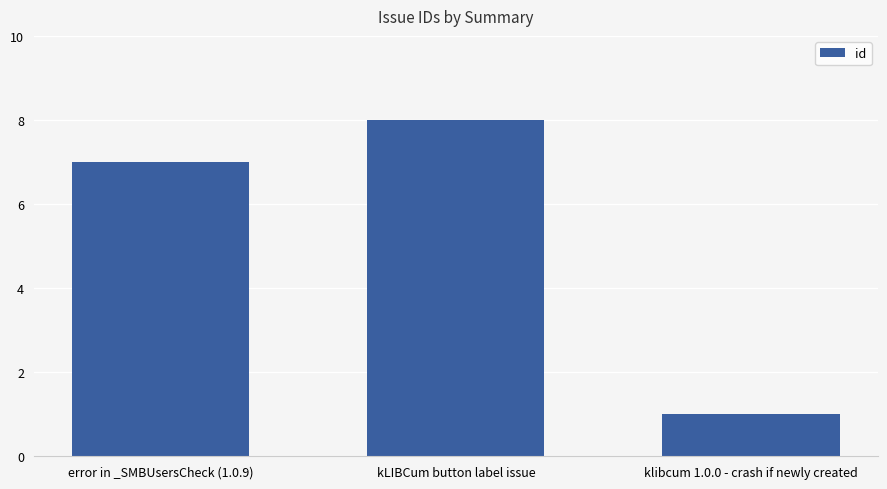

Approximately how many times larger is the value at error in _SMBUsersCheck (1.0.9) compared to kLIBCum button label issue?

0.9